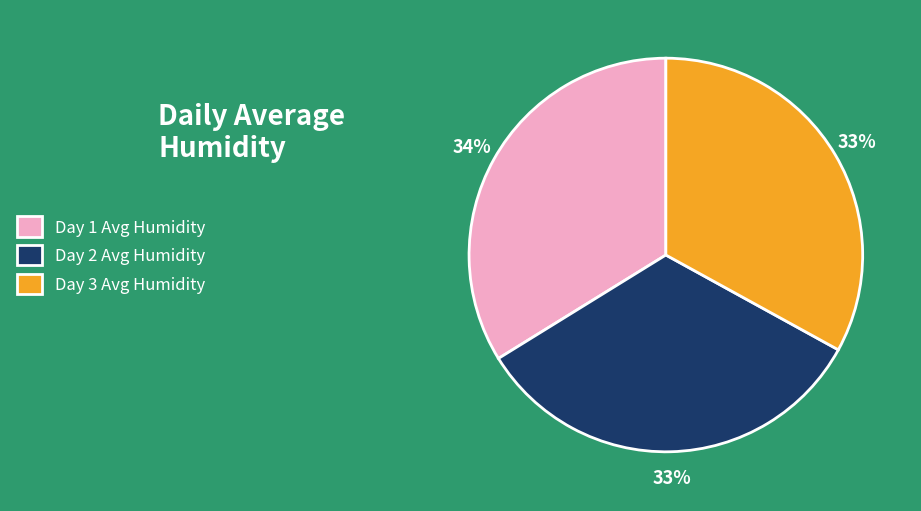

To the nearest percent, what percentage of the pie is Day 1 Avg Humidity?

34%